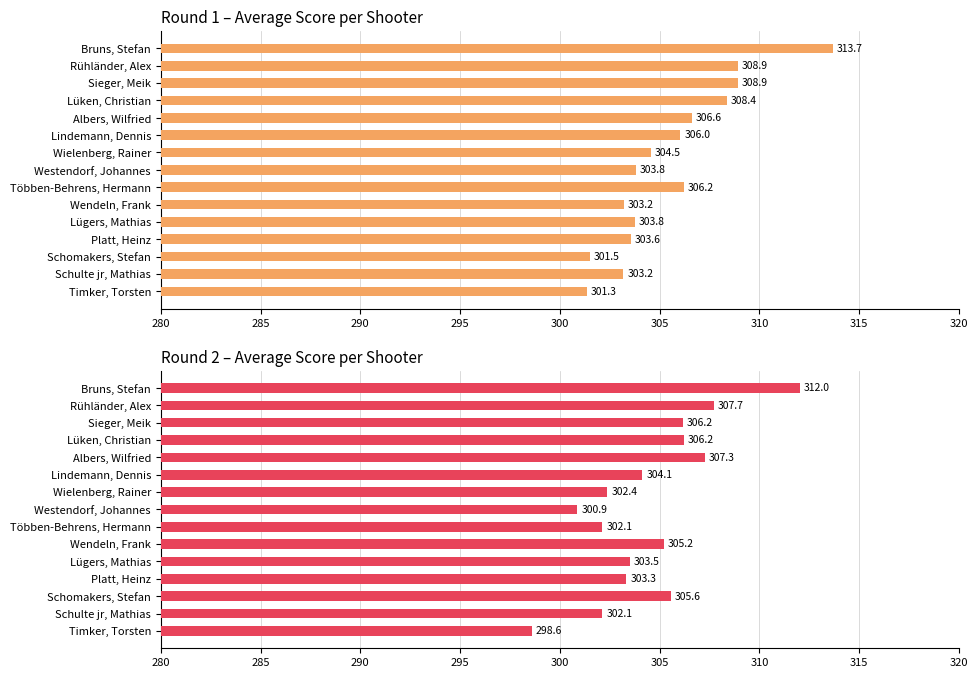

Reading left to right, transcribe all the data shown in this chart.

Round 1 Avg: 313.7	308.9	308.9	308.4	306.6	306.0	304.5	303.8	306.2	303.2	303.8	303.6	301.5	303.2	301.3
Round 2 Avg: 312.0	307.7	306.2	306.2	307.3	304.1	302.4	300.9	302.1	305.2	303.5	303.3	305.6	302.1	298.6